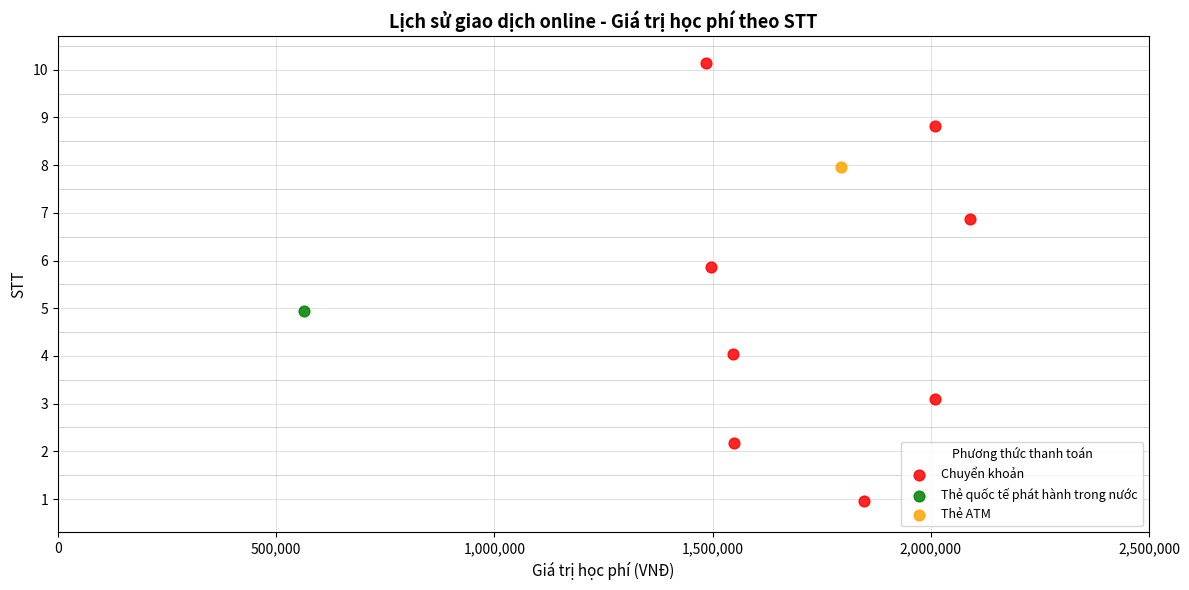

What are all the series names shown in the legend?

Chuyển khoản, Thẻ quốc tế phát hành trong nước, Thẻ ATM